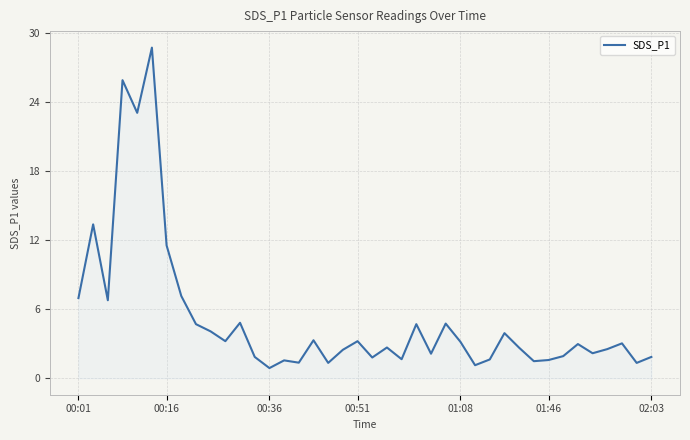

What is the sum of all values?

205.4